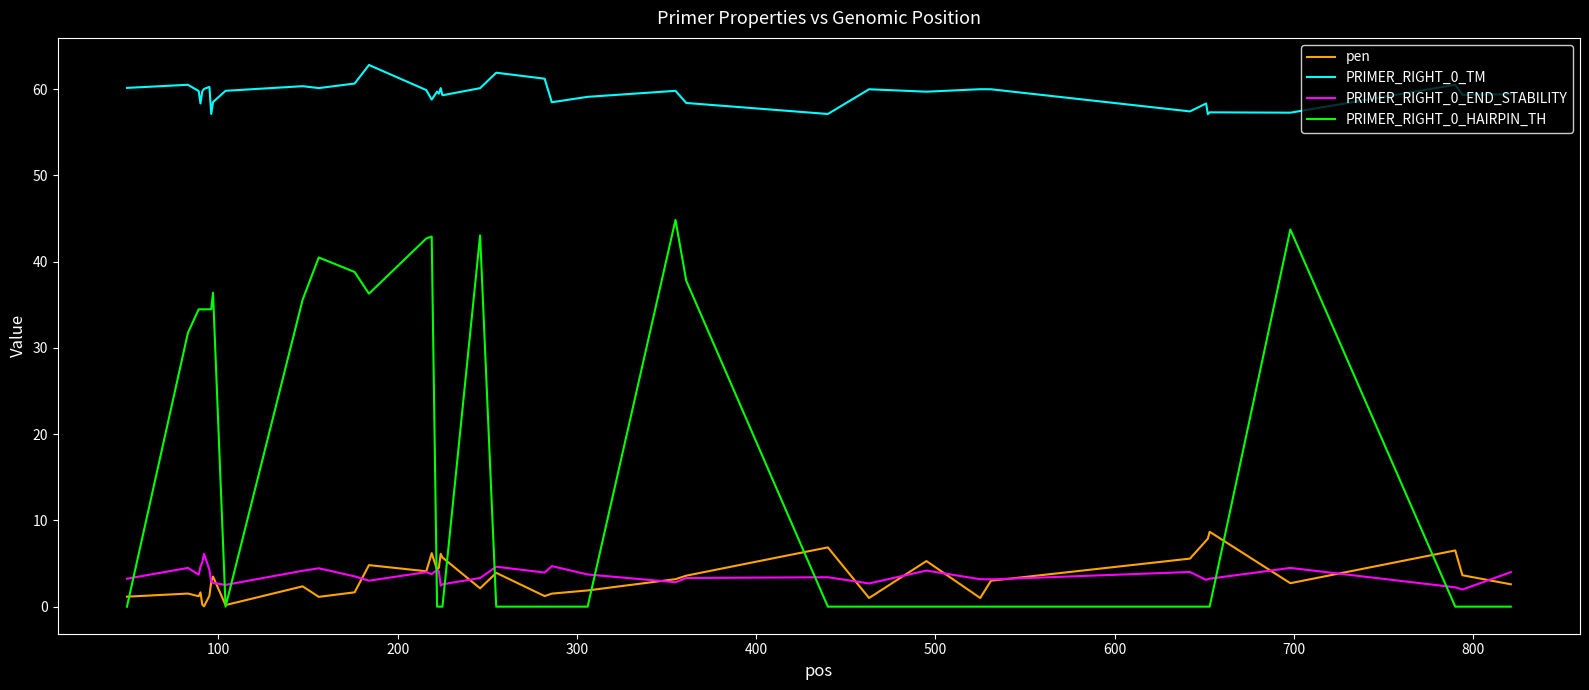

What is the highest value of the PRIMER_RIGHT_0_HAIRPIN_TH series?

44.9